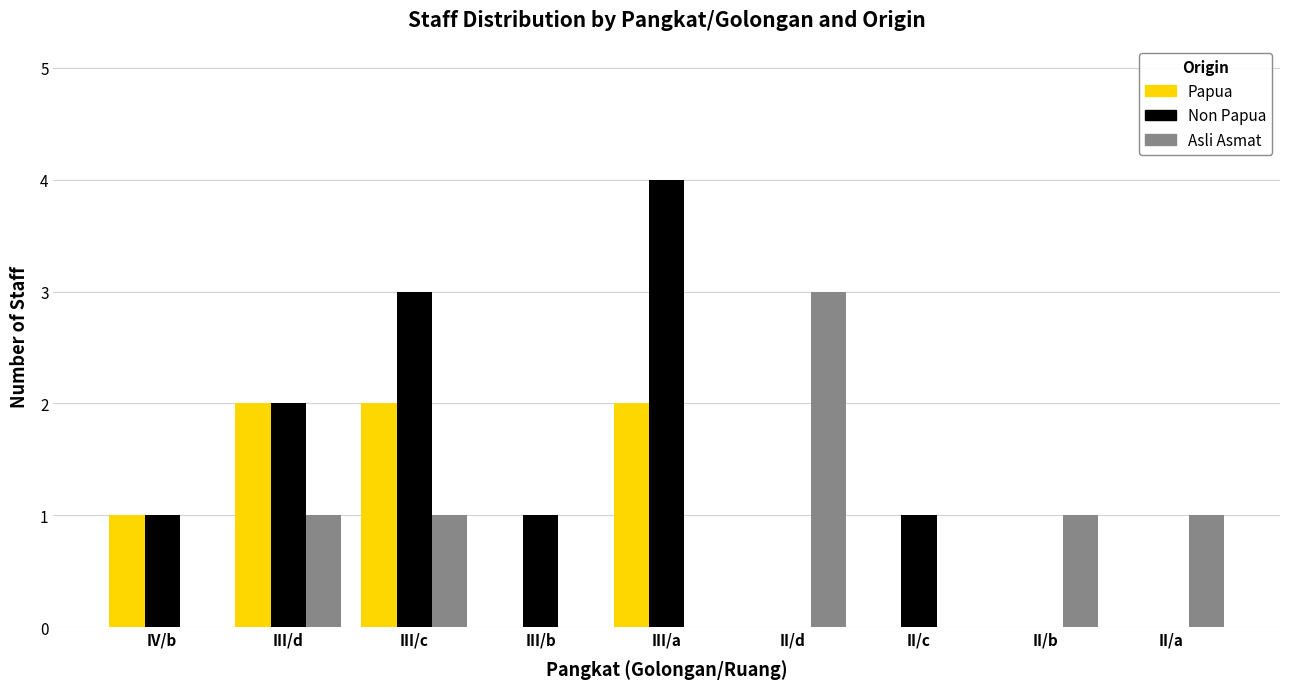

The value of Papua at III/d is 2. True or false?

True